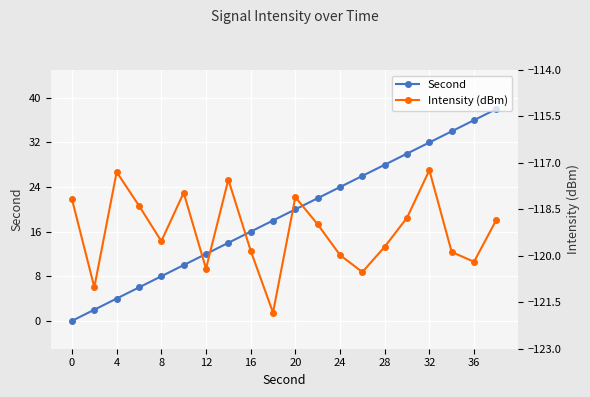

How many data points in Second are less than 20?

10